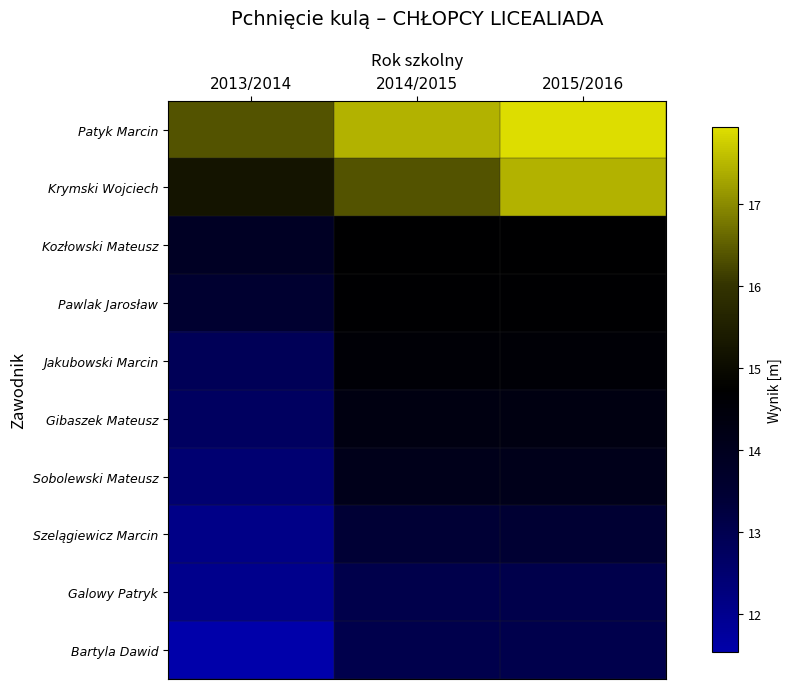

Reading right to left, transcribe all the data shown in this chart.

Patyk Marcin: 2015/2016=17.9	2014/2015=17.4	2013/2014=16.4
Krymski Wojciech: 2015/2016=17.4	2014/2015=16.4	2013/2014=15.2
Kozłowski Mateusz: 2015/2016=14.7	2014/2015=14.7	2013/2014=13.8
Pawlak Jarosław: 2015/2016=14.7	2014/2015=14.7	2013/2014=13.5
Jakubowski Marcin: 2015/2016=14.6	2014/2015=14.6	2013/2014=12.9
Gibaszek Mateusz: 2015/2016=14.3	2014/2015=14.3	2013/2014=12.7
Sobolewski Mateusz: 2015/2016=14.1	2014/2015=14.1	2013/2014=12.5
Szelągiewicz Marcin: 2015/2016=13.4	2014/2015=13.4	2013/2014=12.1
Galowy Patryk: 2015/2016=13.1	2014/2015=13.1	2013/2014=12.0
Bartyla Dawid: 2015/2016=13.1	2014/2015=13.1	2013/2014=11.5